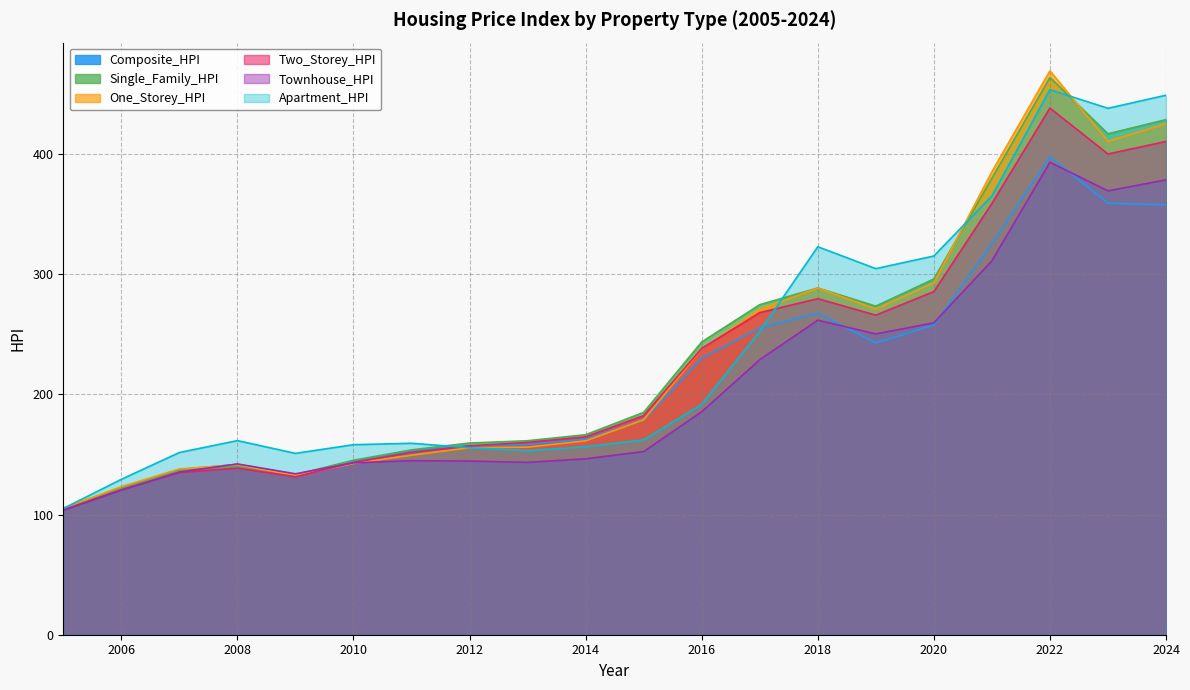

What are all the series names shown in the legend?

Composite_HPI, Single_Family_HPI, One_Storey_HPI, Two_Storey_HPI, Townhouse_HPI, Apartment_HPI